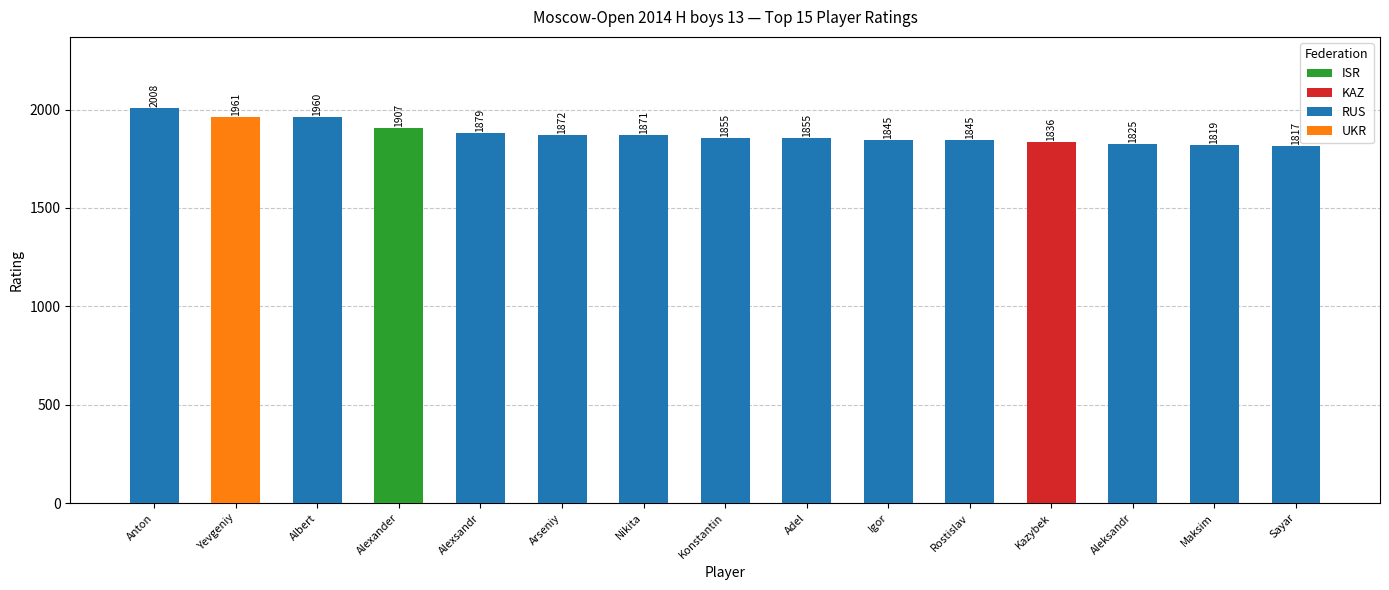

How many bars are there in total?

15